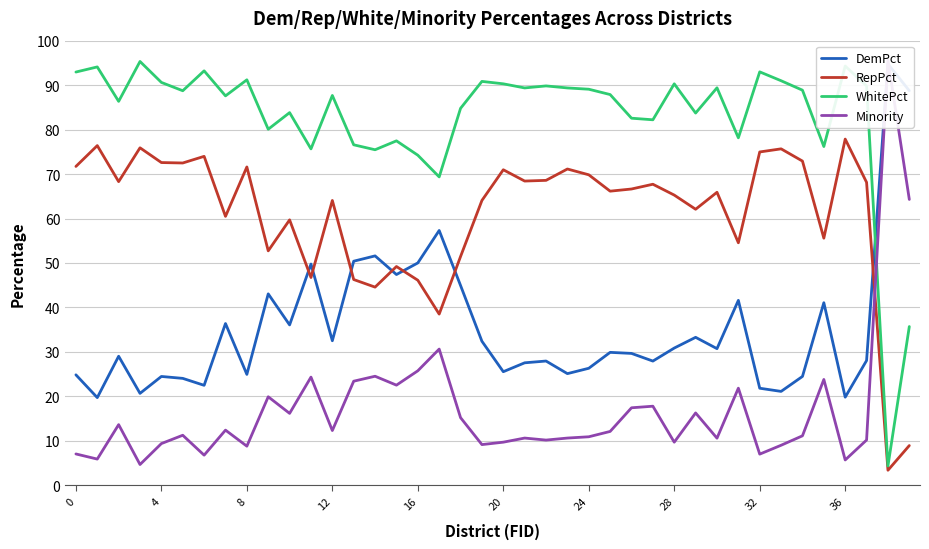

Rank the series by their maximum value, from highest to lowest.

Minority, WhitePct, DemPct, RepPct